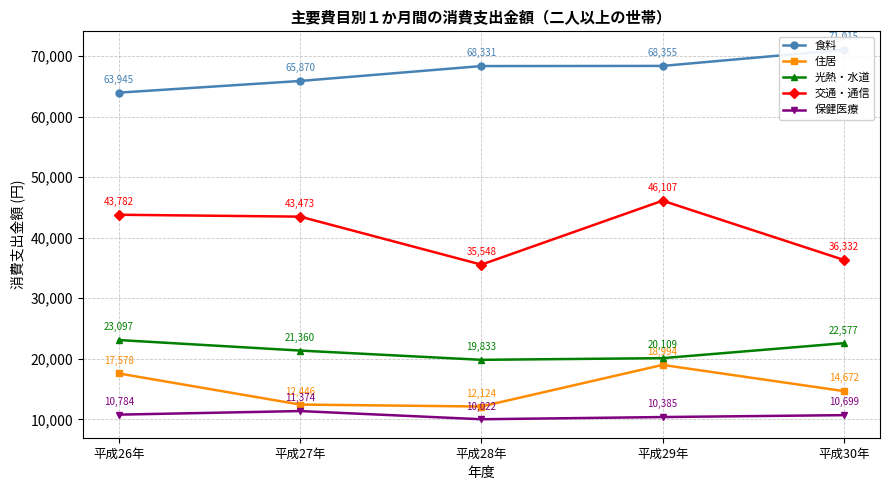

What is the label of the 3rd point from the left?

平成28年